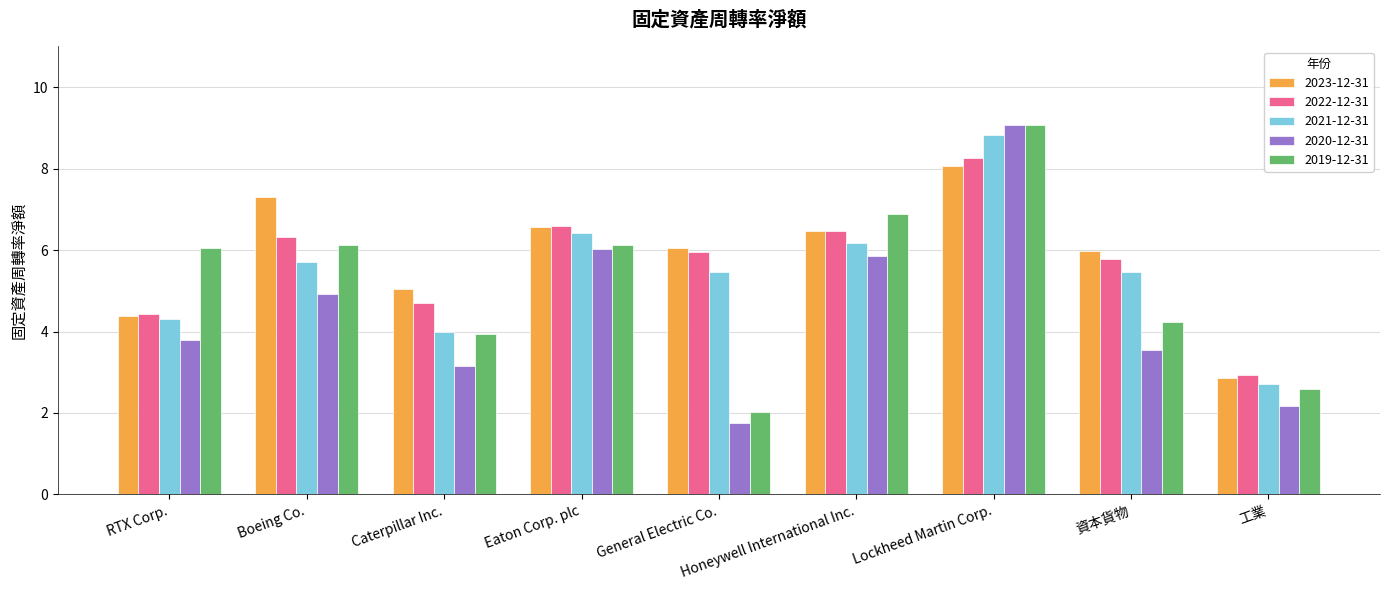

What is the difference between the highest and lowest values at General Electric Co.?

4.3